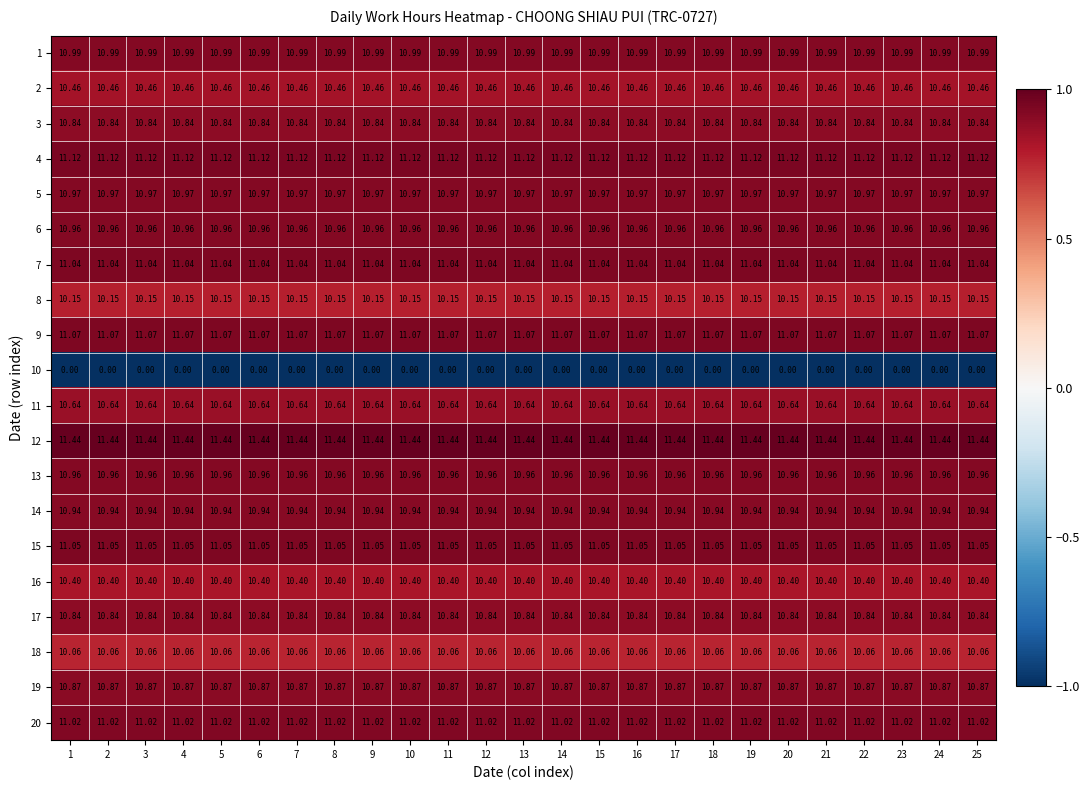

Is the value of 11 at 1 greater than the value of 18 at 4?

Yes